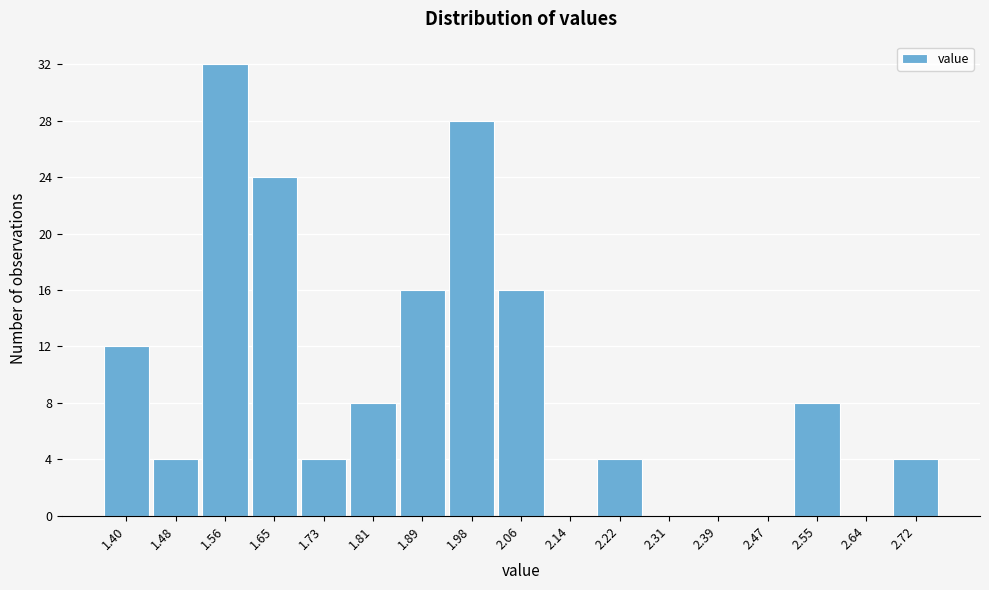

Reading right to left, what are all the values shown in this chart?

2.72=4	2.64=0	2.55=8	2.47=0	2.39=0	2.31=0	2.22=4	2.14=0	2.06=16	1.98=28	1.89=16	1.81=8	1.73=4	1.65=24	1.56=32	1.48=4	1.40=12